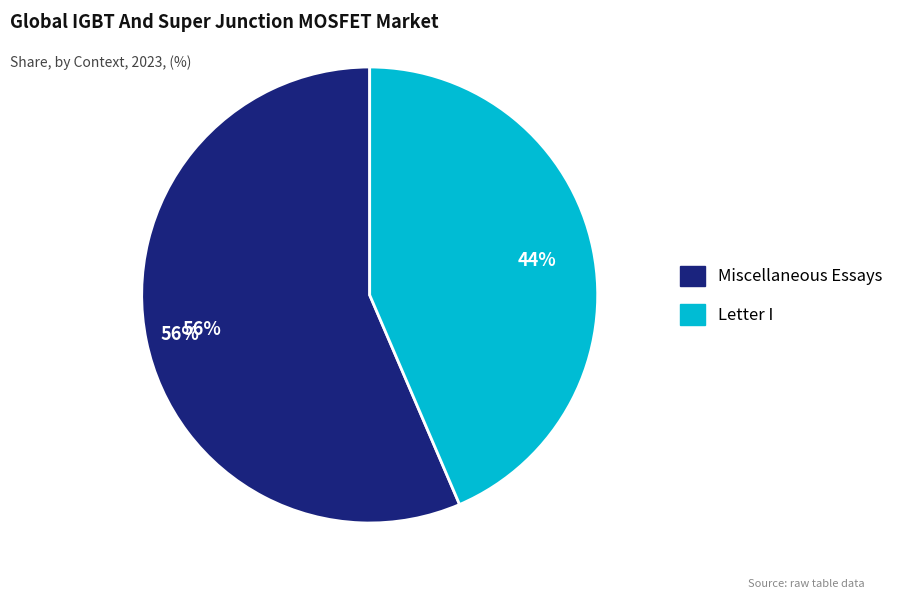

Do Miscellaneous Essays and Letter I together represent more than half of the pie?

Yes